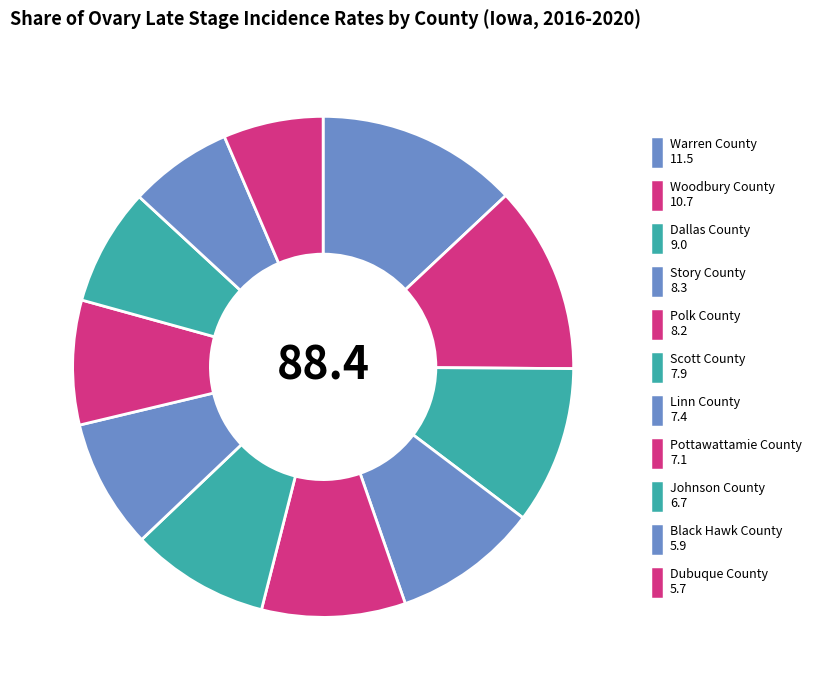

Approximately how many times larger is the value at Linn County compared to Pottawattamie County?

1.0